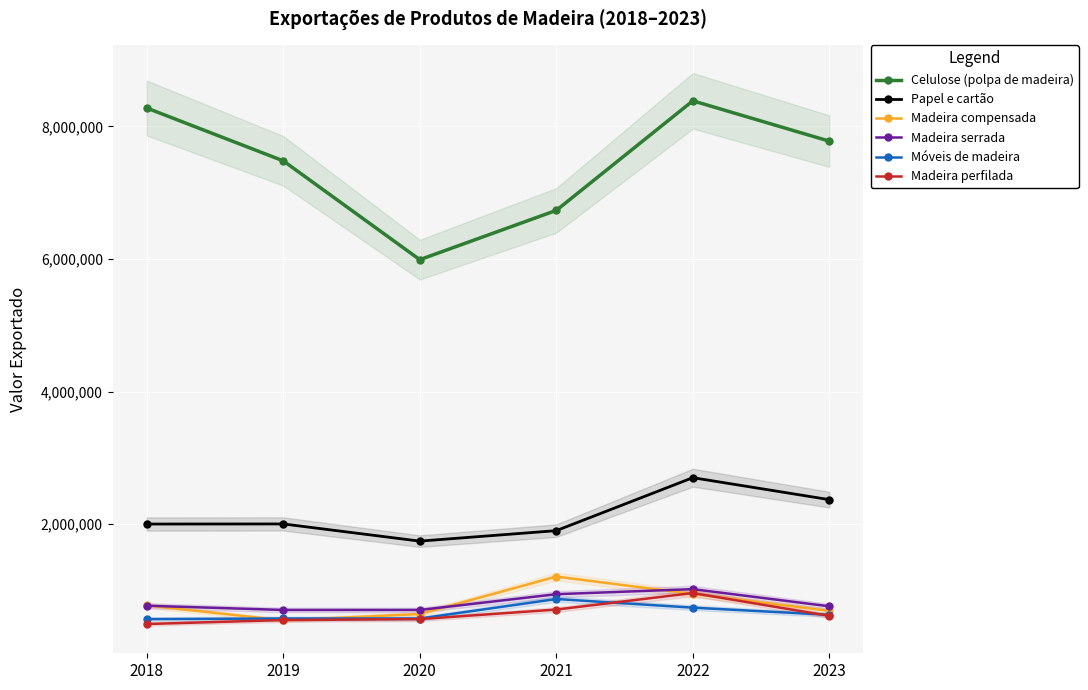

At which category is the sum across all series the highest?

2022